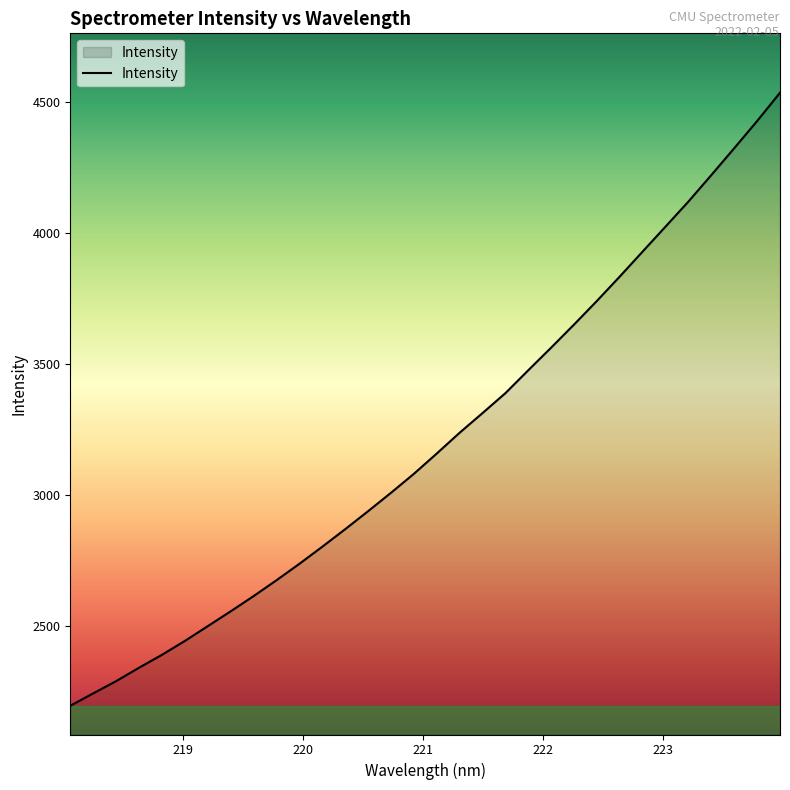

True or false: there are more than 1 points higher than both neighbors.

False